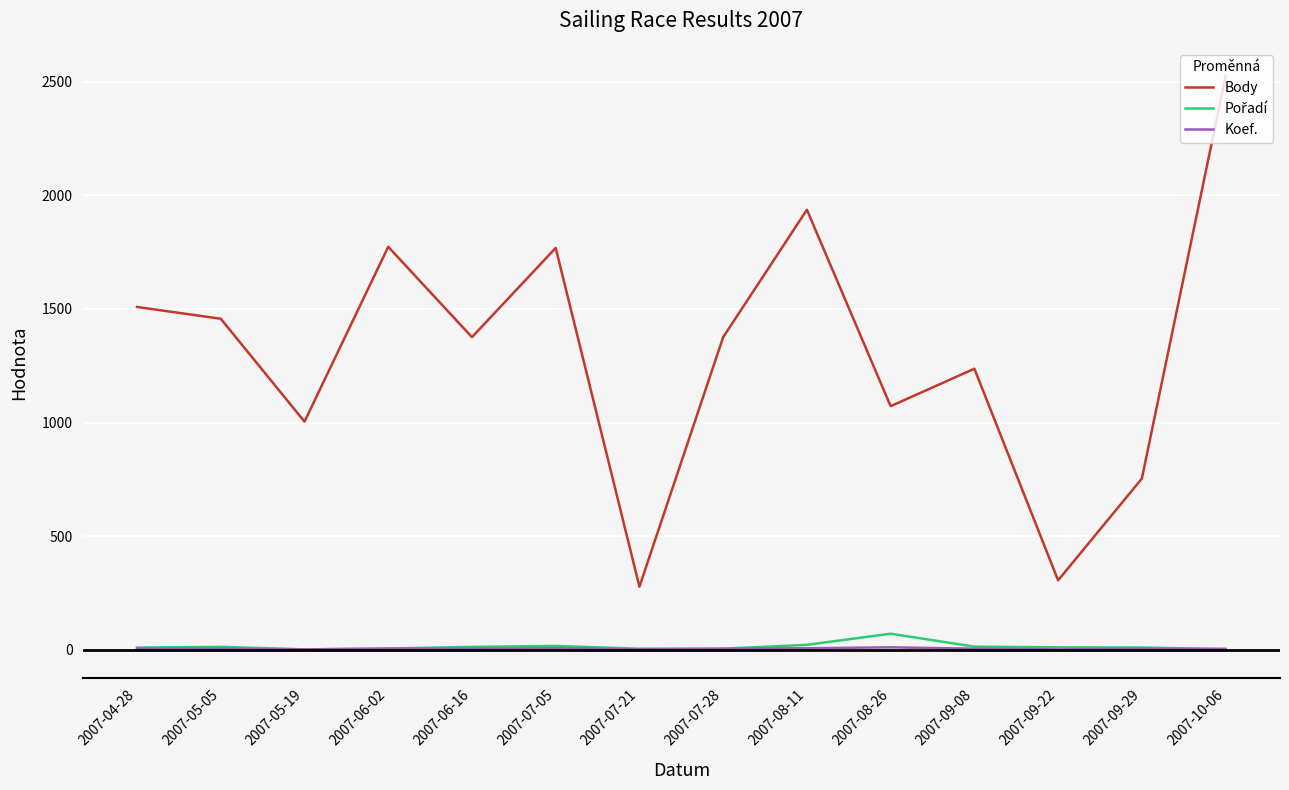

At which category is the sum across all series the highest?

2007-10-06